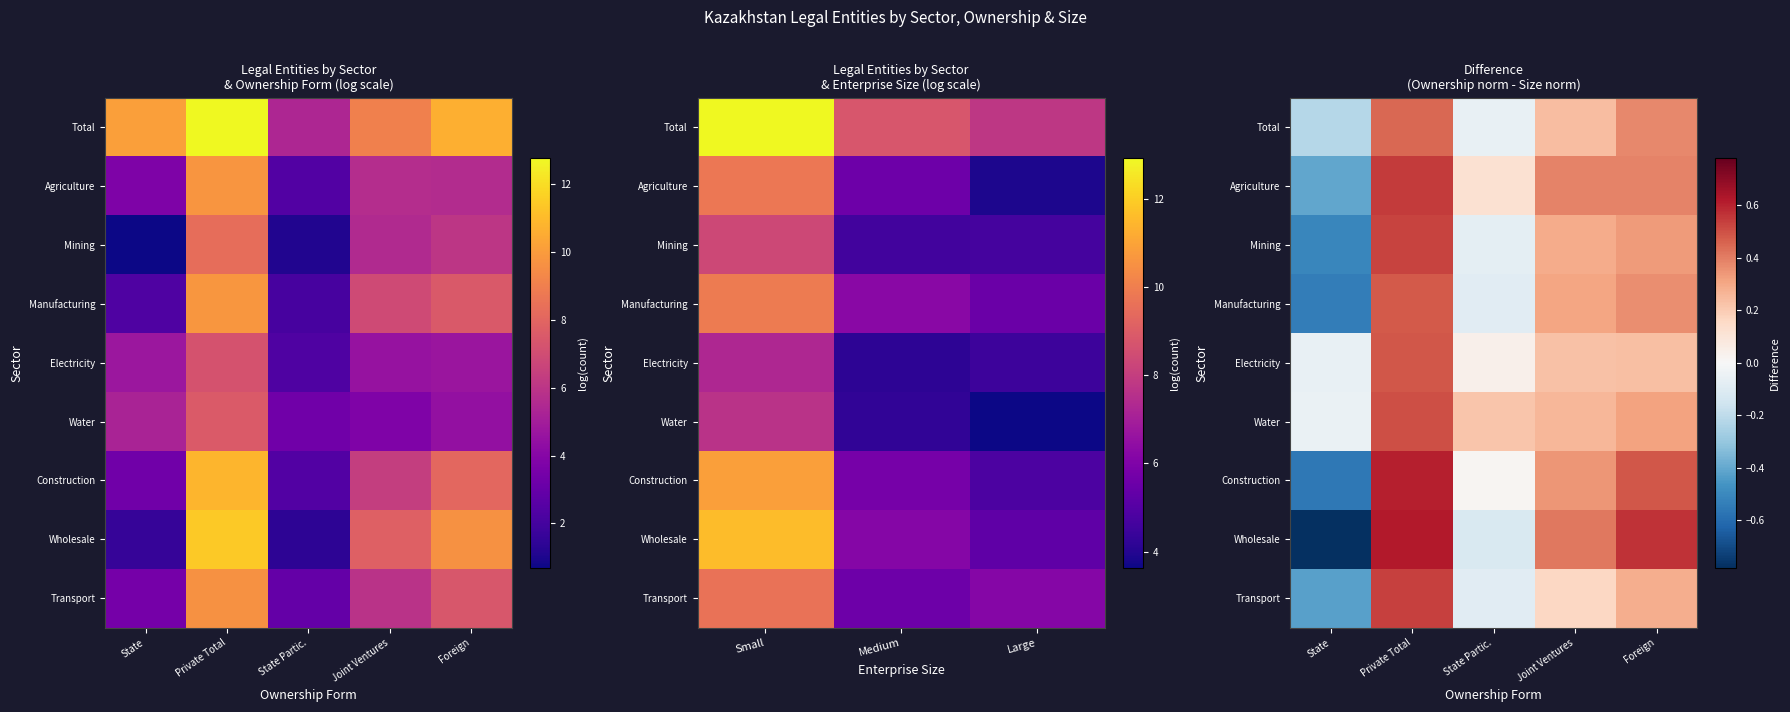

How many values in the Water series exceed 0?

4